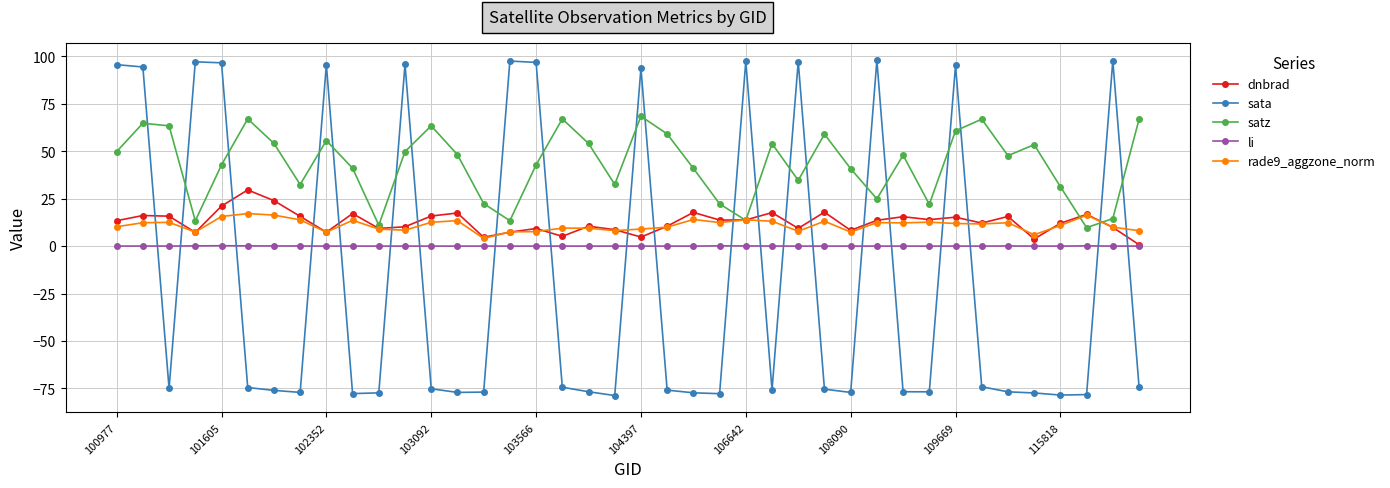

Is this an area chart (filled region under the line)?

No